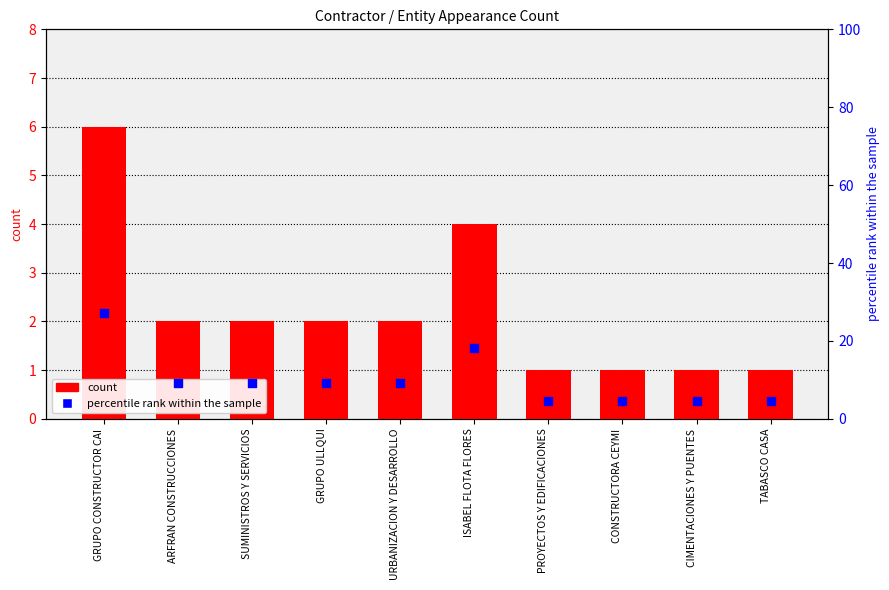

Is the value of count at URBANIZACION Y DESARROLLO greater than the value of percentile rank within the sample at SUMINISTROS Y SERVICIOS?

No